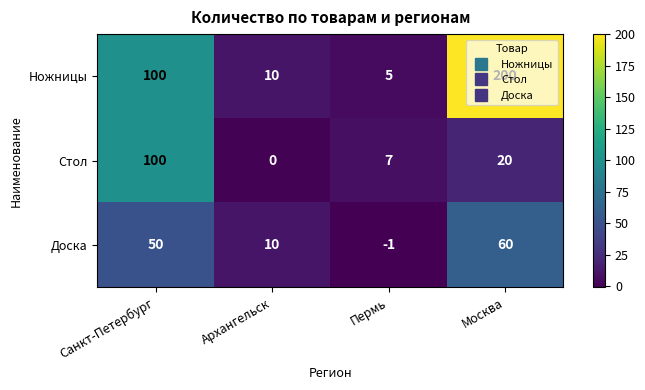

What is the difference between the maximum and second lowest values in the Доска series?

50